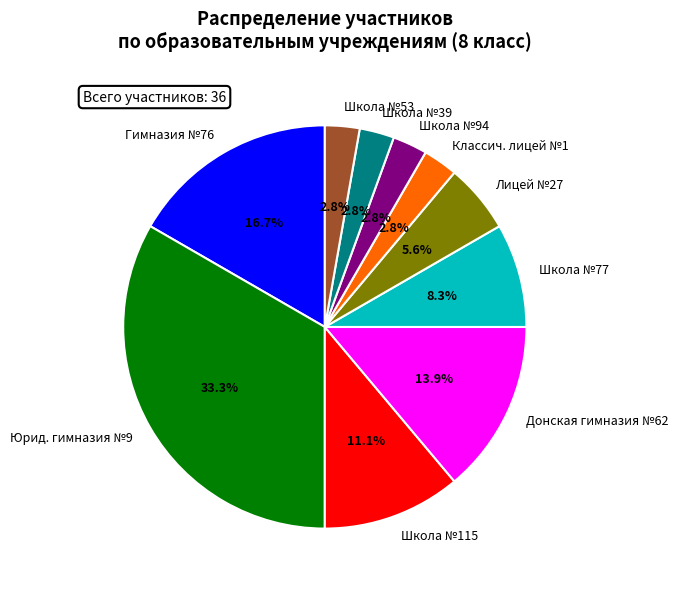

Which has a higher value, Гимназия №76 or Лицей №27?

Гимназия №76